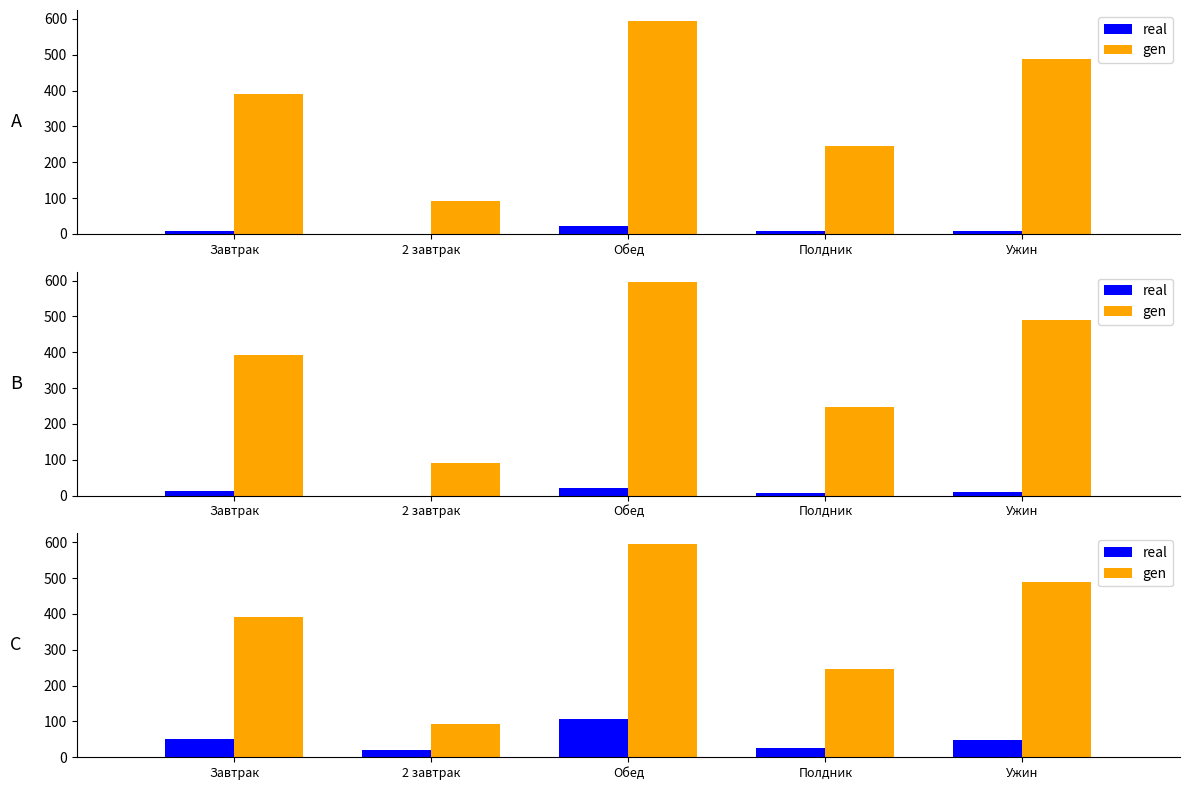

What position from the right is Завтрак?

5